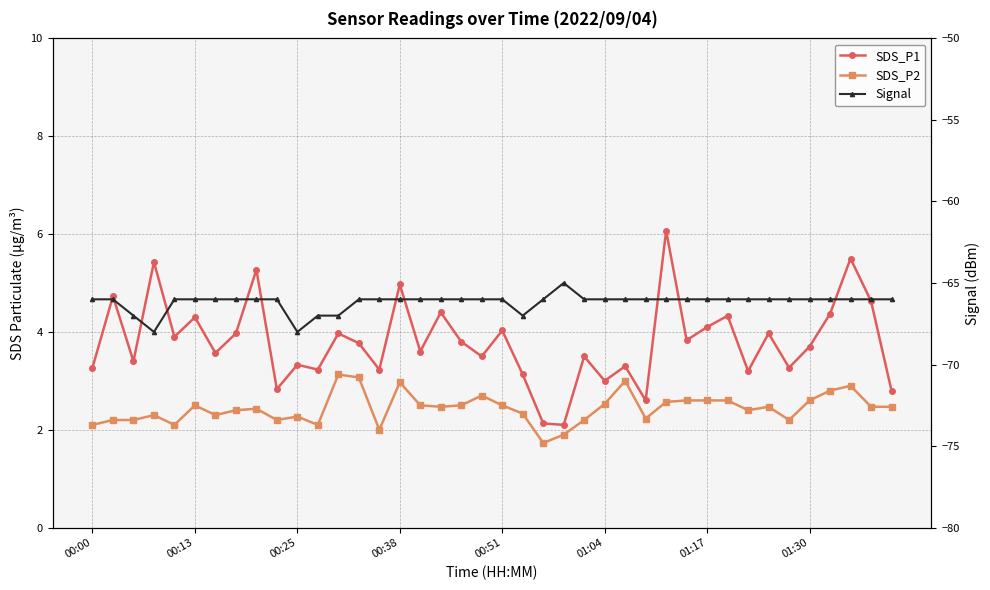

Which series has the widest spread of values?

SDS_P1